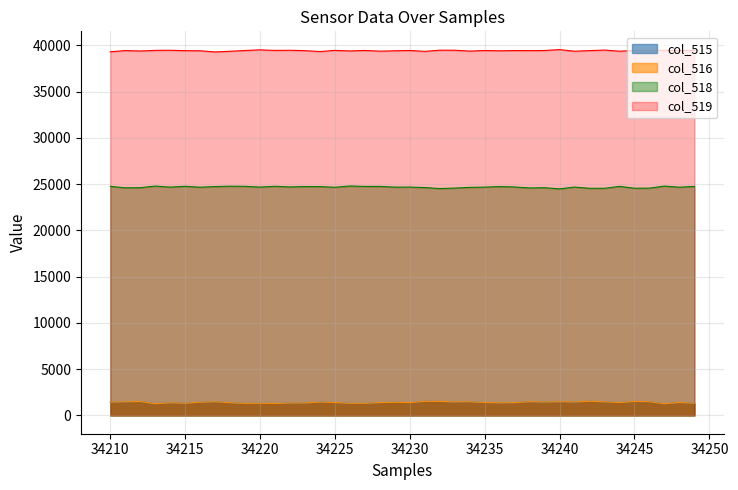

What are all the series names shown in the legend?

col_515, col_516, col_518, col_519